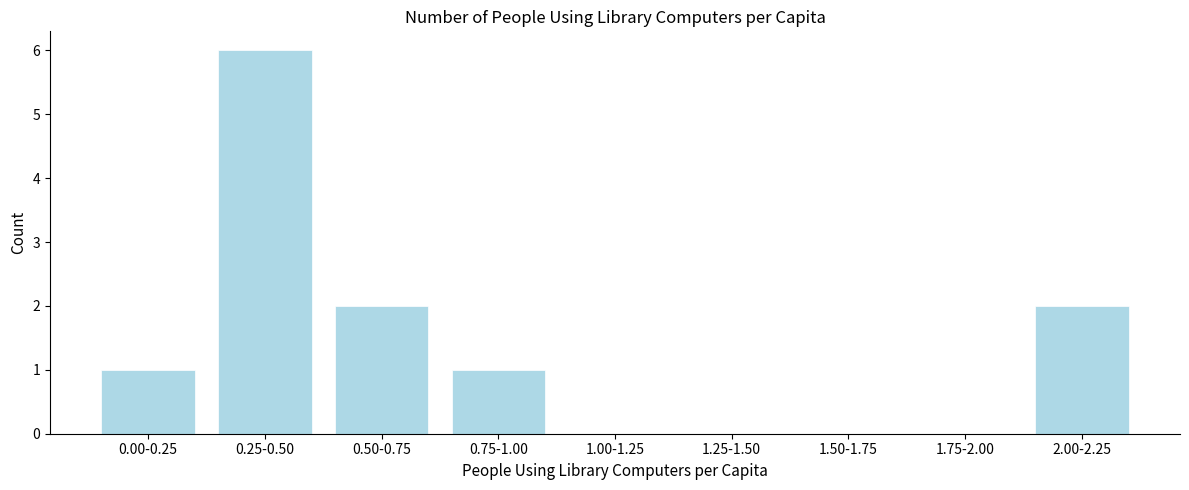

Reading left to right, list all the values displayed in this chart.

0.00-0.25=1	0.25-0.50=6	0.50-0.75=2	0.75-1.00=1	1.00-1.25=0	1.25-1.50=0	1.50-1.75=0	1.75-2.00=0	2.00-2.25=2